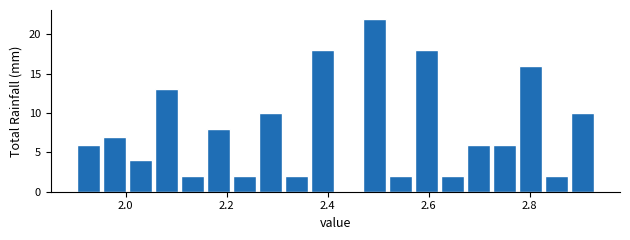

Read against the x-axis, roughly where is the centre of the tallest bar?

2.50